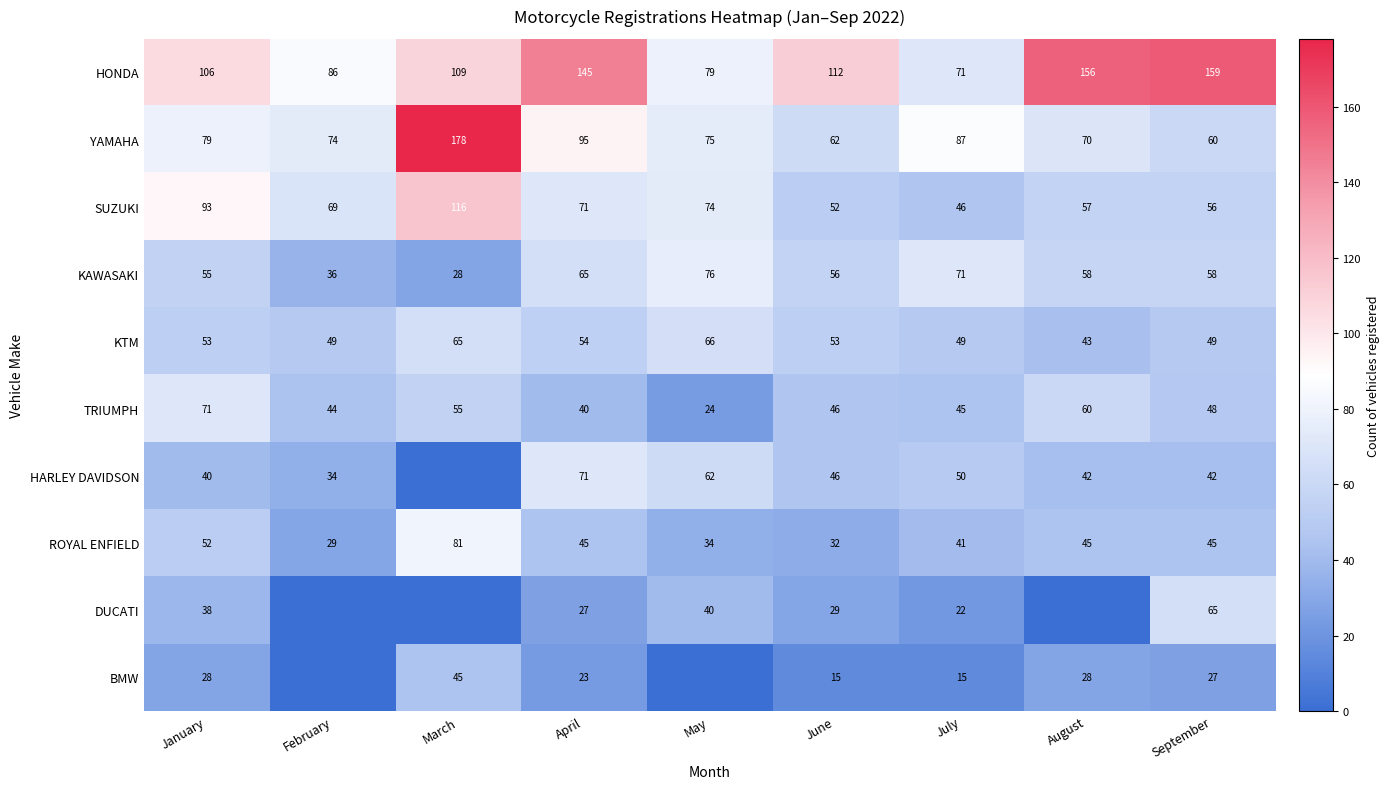

What is the greatest value displayed?

178